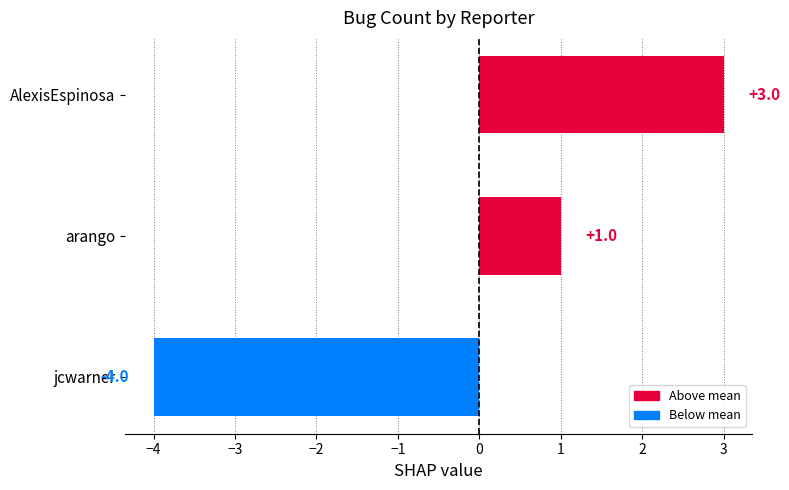

Rank the categories by value from lowest to highest.

jcwarner, arango, AlexisEspinosa